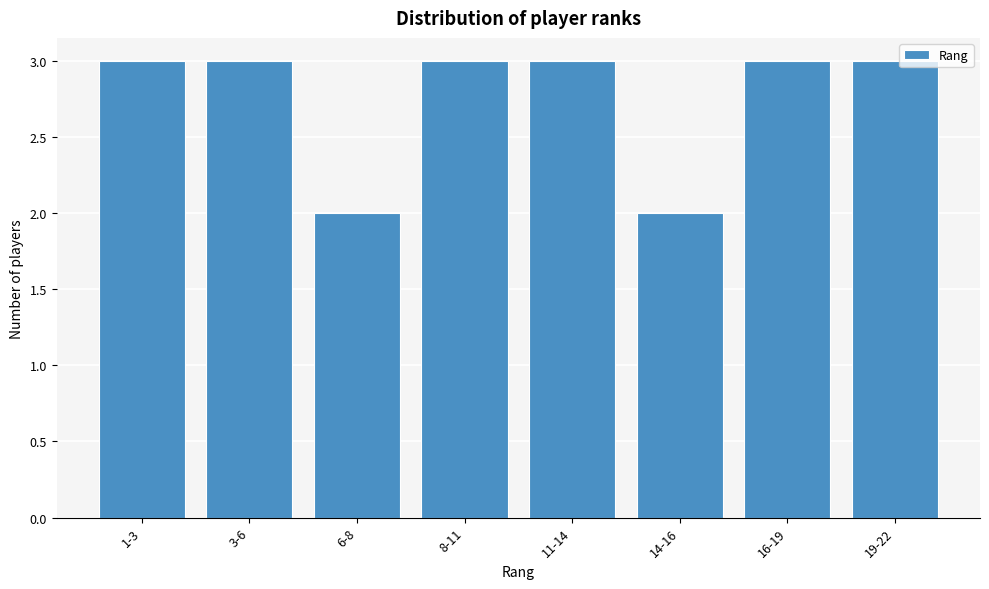

Reading left to right, what are all the values shown in this chart?

3	3	2	3	3	2	3	3